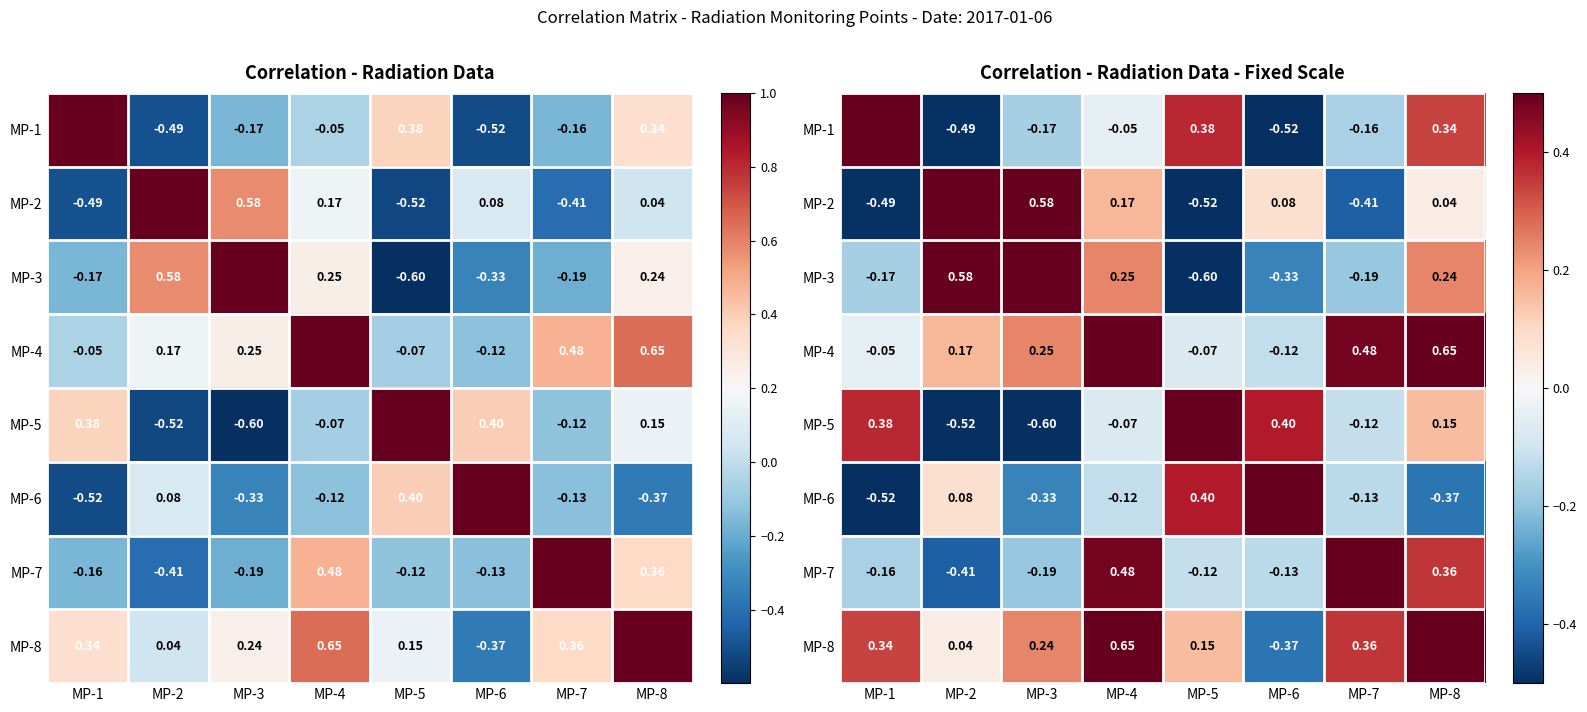

How many values in the MP-7 series are below 0?

5